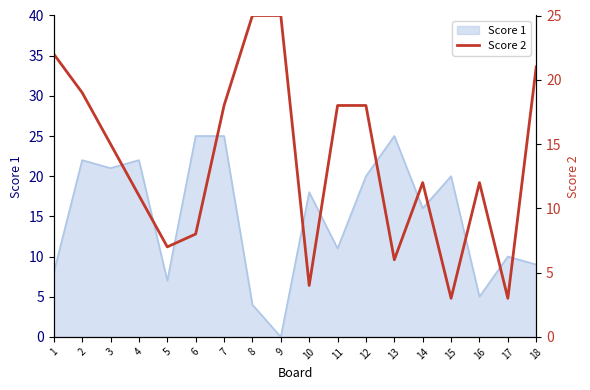

Is it true that Score 1 equals 38 at 6?

False